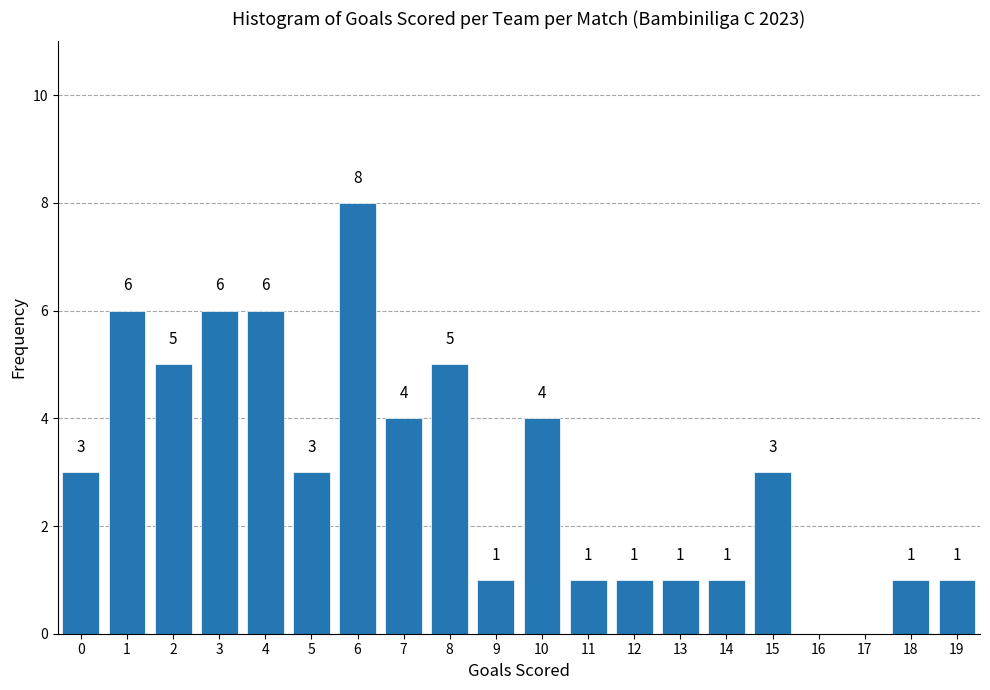

Reading left to right, list all the values displayed in this chart.

0=3	1=6	2=5	3=6	4=6	5=3	6=8	7=4	8=5	9=1	10=4	11=1	12=1	13=1	14=1	15=3	16=0	17=0	18=1	19=1